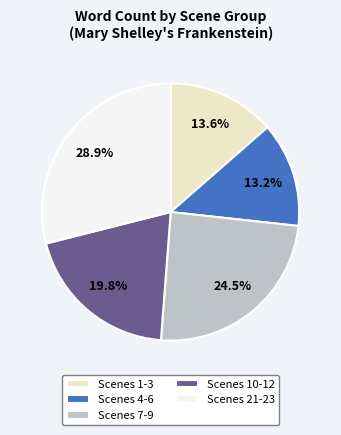

What is the ratio of the value at Scenes 7-9 to the value at Scenes 4-6?

1.9